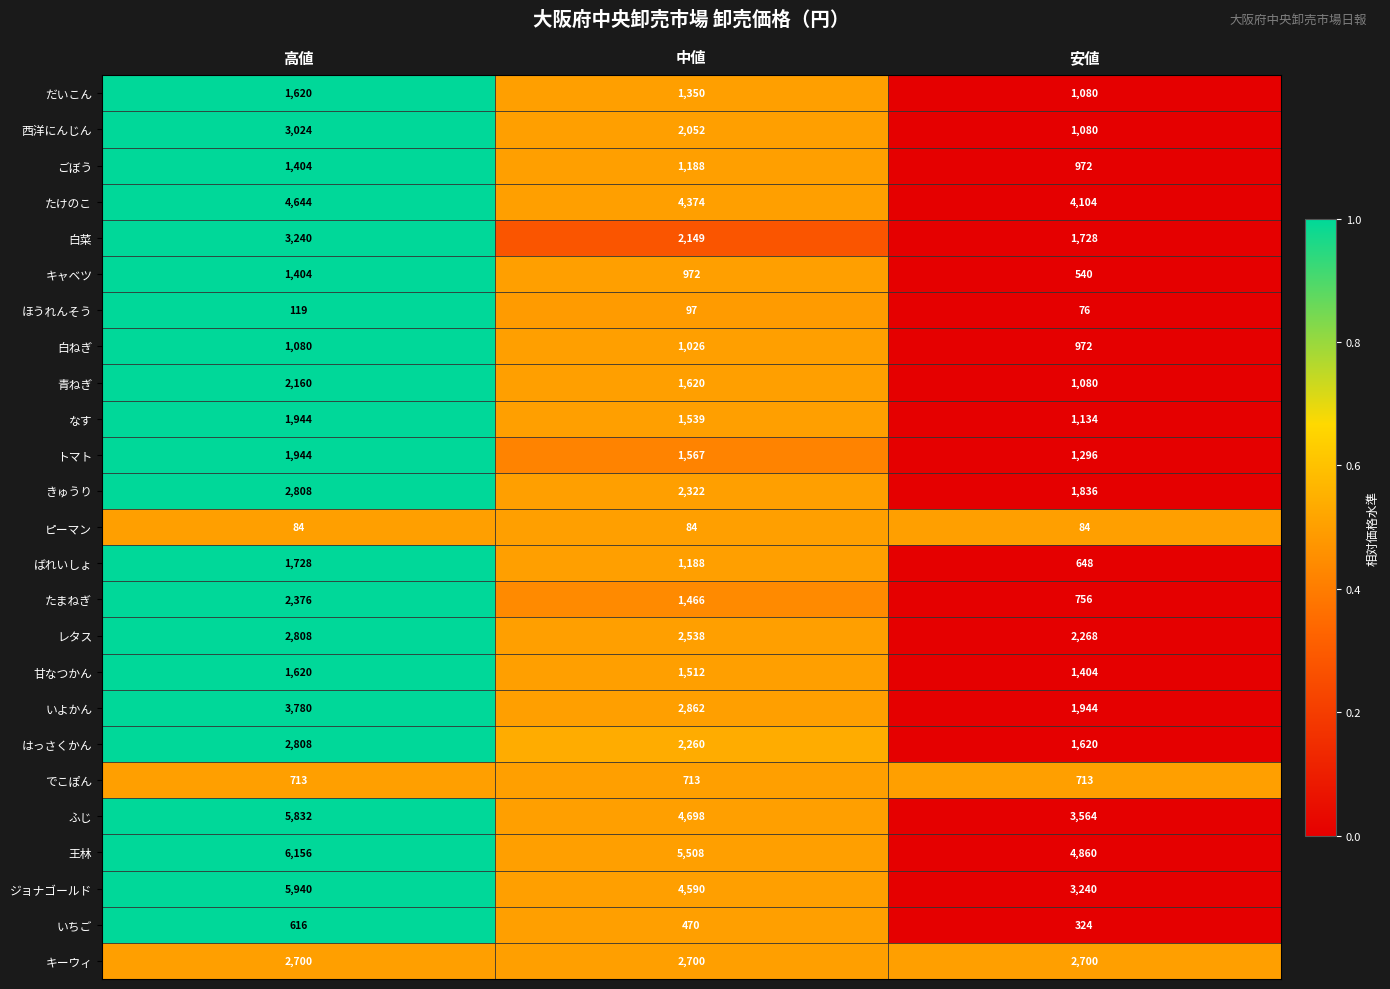

Which series has the largest total across all categories?

王林